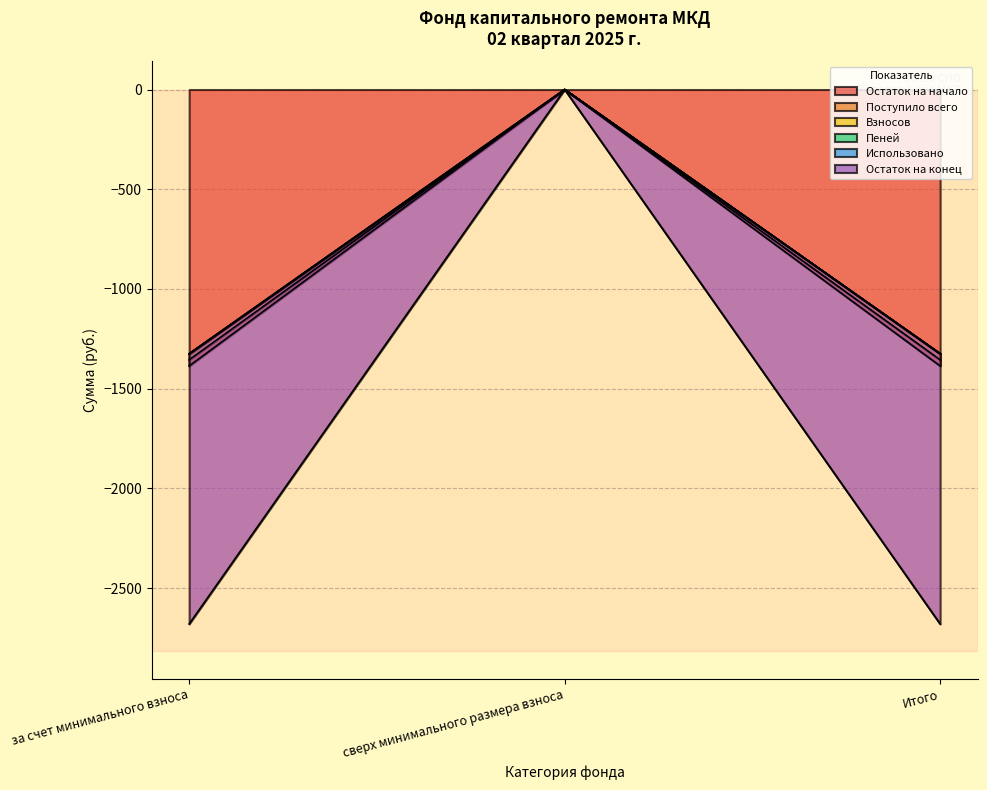

What is the approximate value of Остаток на конец at за счет минимального взноса?

-1324.5